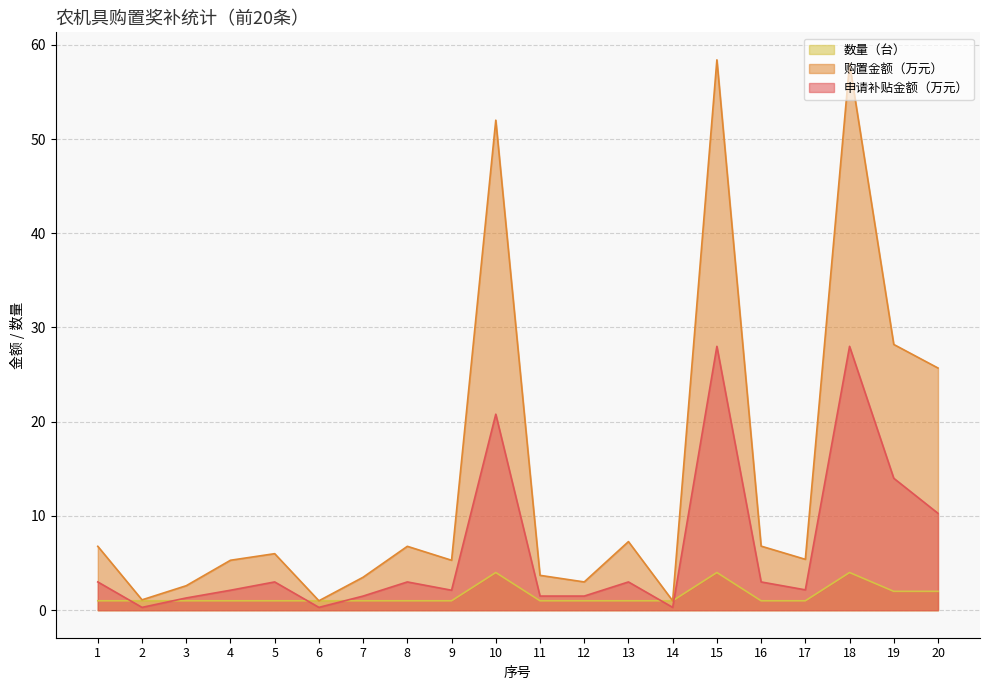

What is the value of the 购置金额（万元） point at the 18th from the left?

58.0